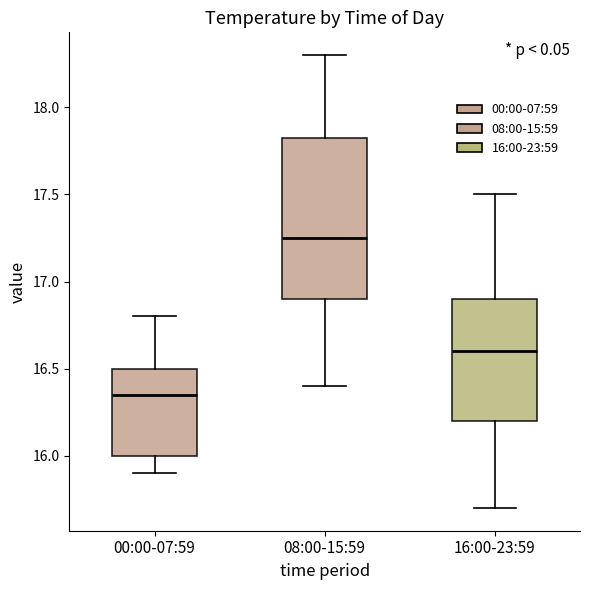

Where does the lower whisker of the box for 08:00-15:59 end on the y-axis? The values are not printed on the chart, so give them approximately, as read against the axis.

16.40